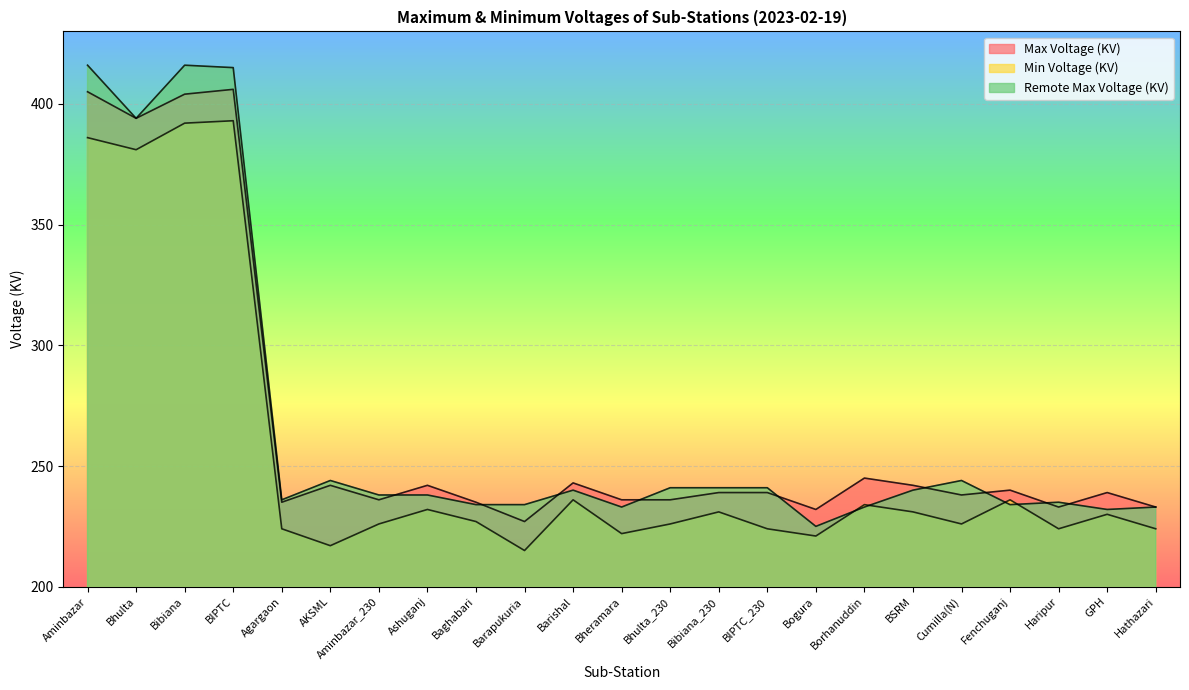

Which label corresponds to the smallest value in the chart?

Barapukuria